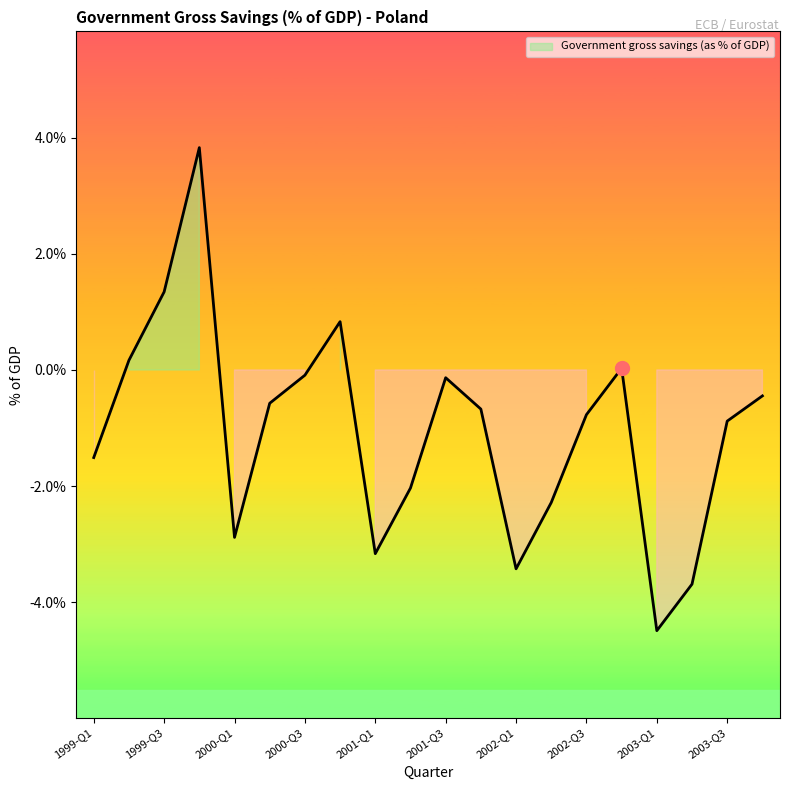

Where is the first local minimum?

2000-Q1